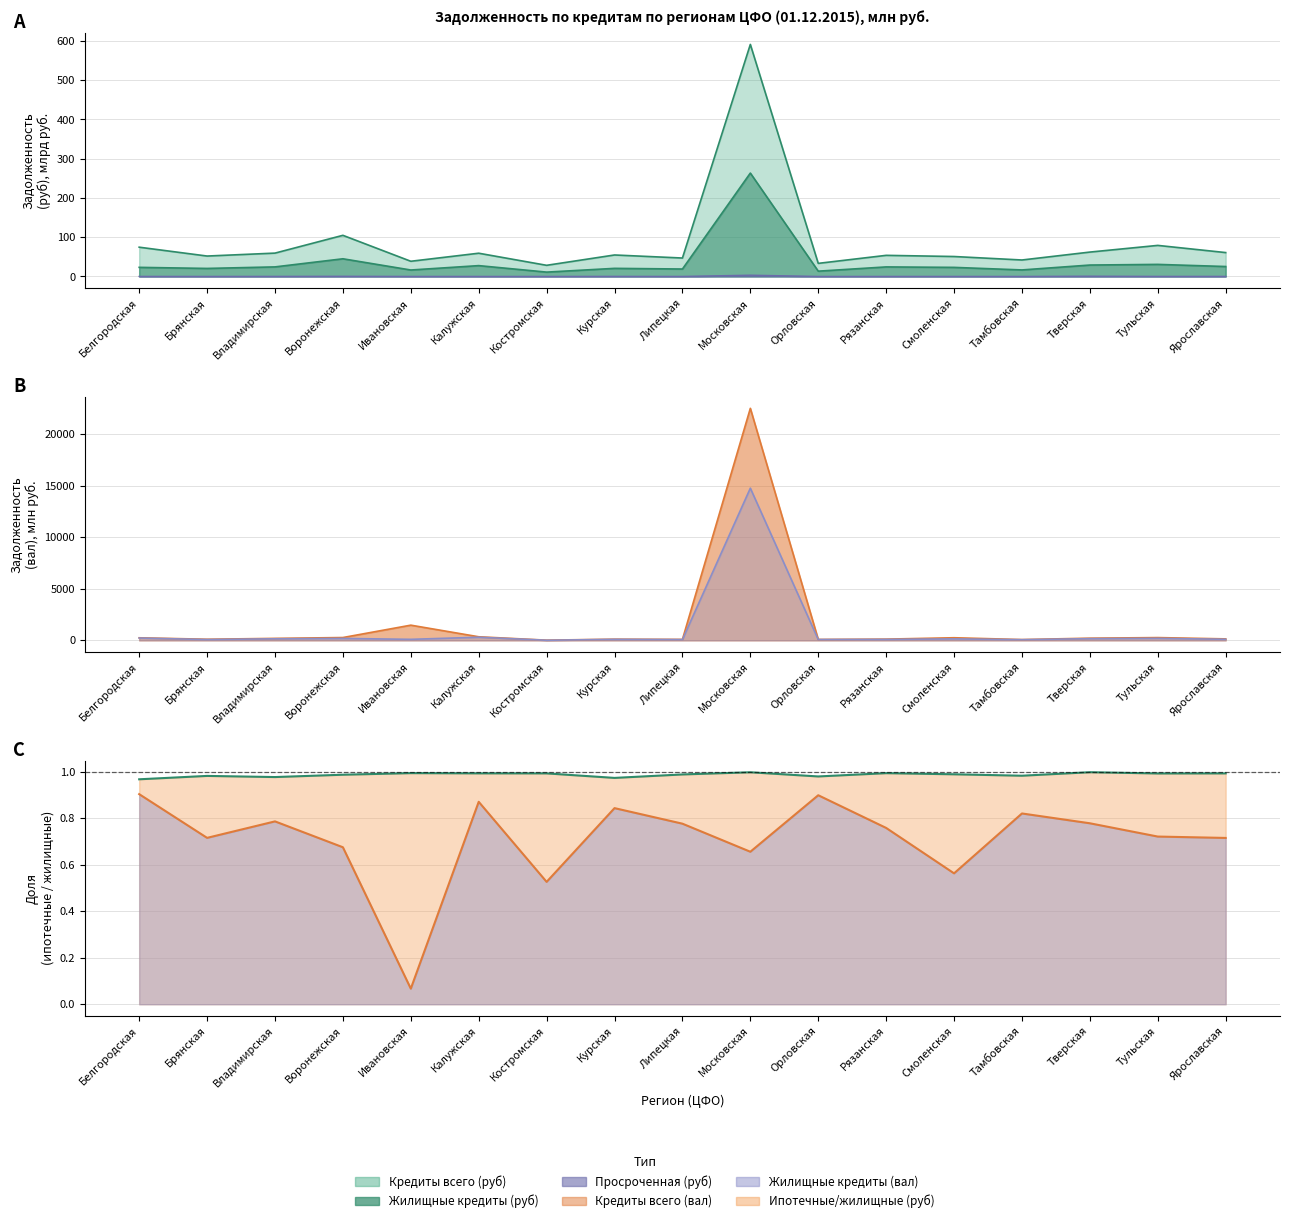

True or false: Кредиты всего (вал) and Ипотечные кредиты (руб) intersect in this chart.

False